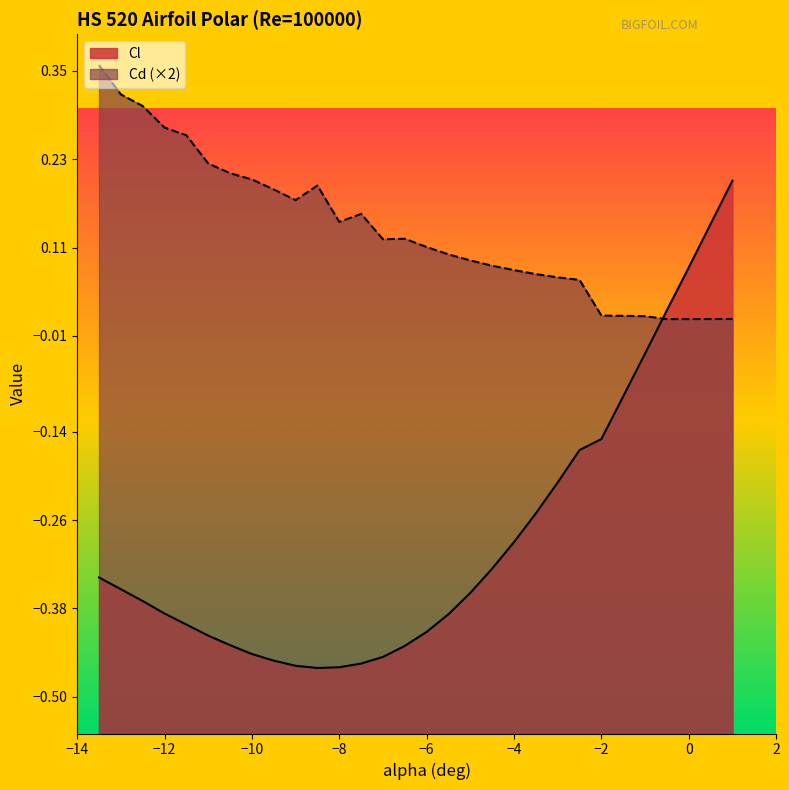

Which series has the largest total across all categories?

Cd (×2)